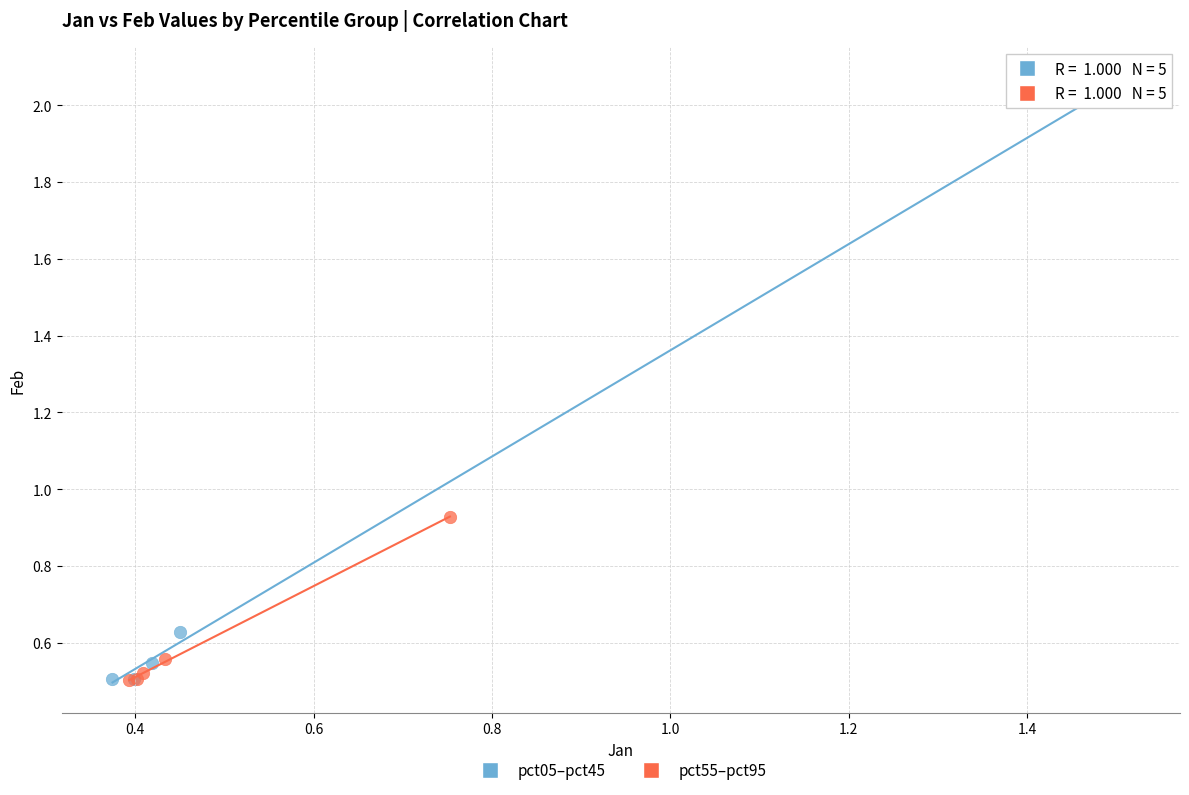

Which series reaches the maximum Y coordinate?

pct05–pct45